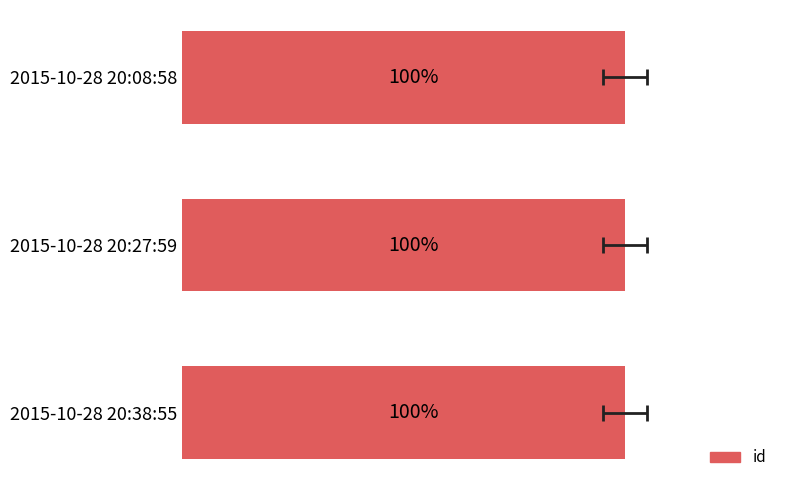

Approximately how many times larger is the value at 2015-10-28 20:27:59 compared to 2015-10-28 20:38:55?

1.0